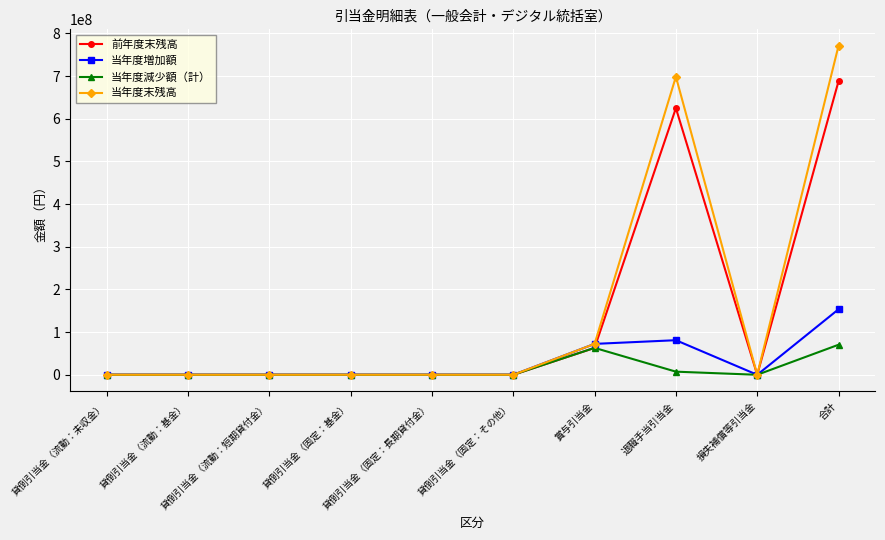

Reading left to right, transcribe all the data shown in this chart.

前年度末残高: 0	0	0	0	0	0	63078786	624909885	0	687988671
当年度増加額: 0	0	0	0	0	0	72421359	81051807	0	153473166
当年度減少額（計）: 0	0	0	0	0	0	63078786	7320577	0	70399363
当年度末残高: 0	0	0	0	0	0	72421359	698641115	0	771062474